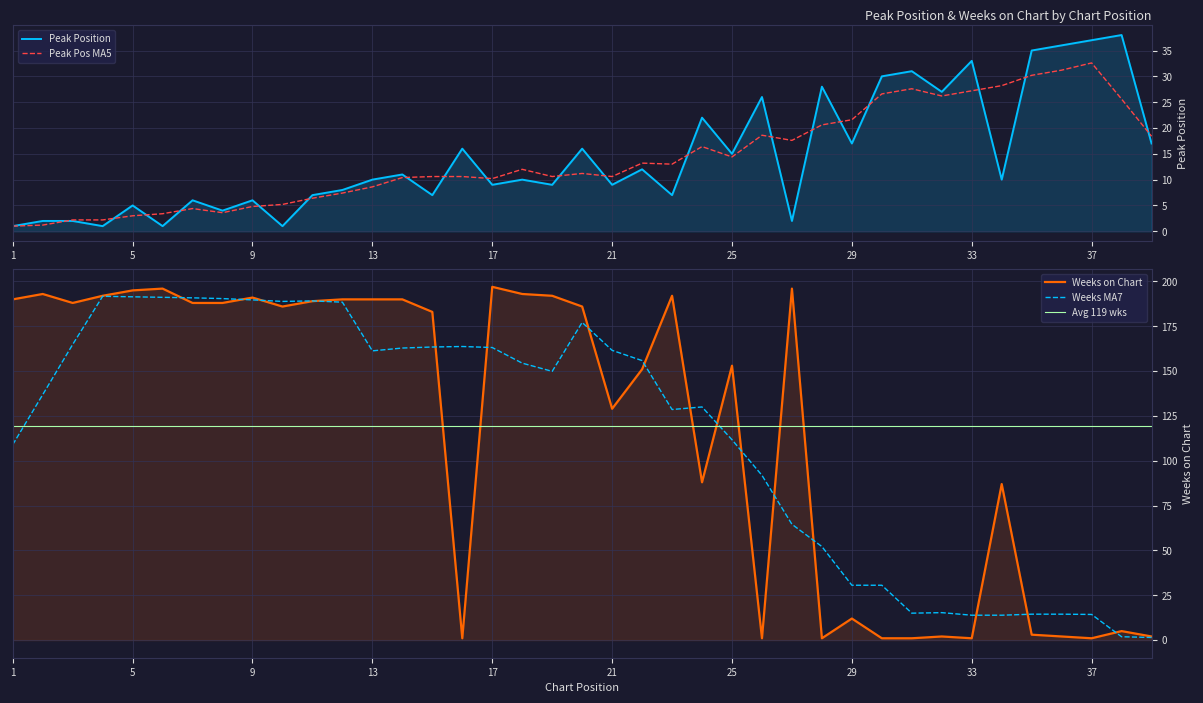

Where is Peak Position nearest to the value 19?

29